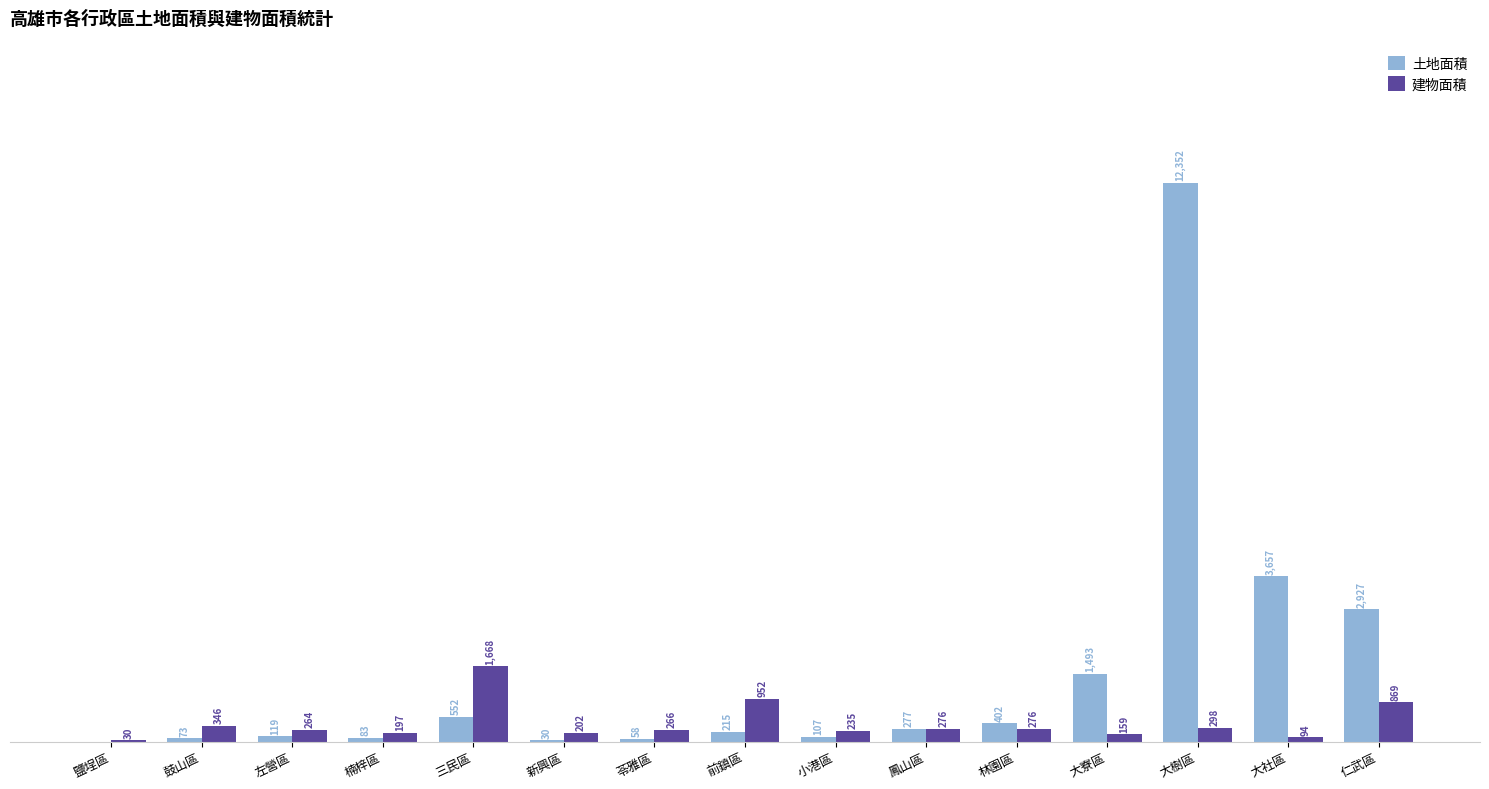

Between 鹽埕區 and 林園區, which series saw the biggest shift?

土地面積